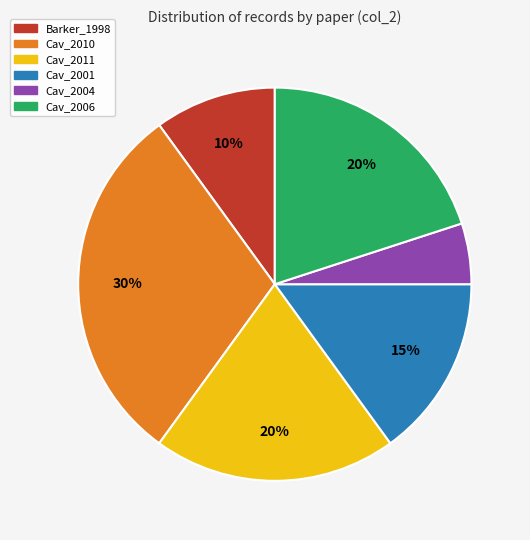

Approximately how many times larger is the value at Barker_1998 compared to Cav_2011?

0.5